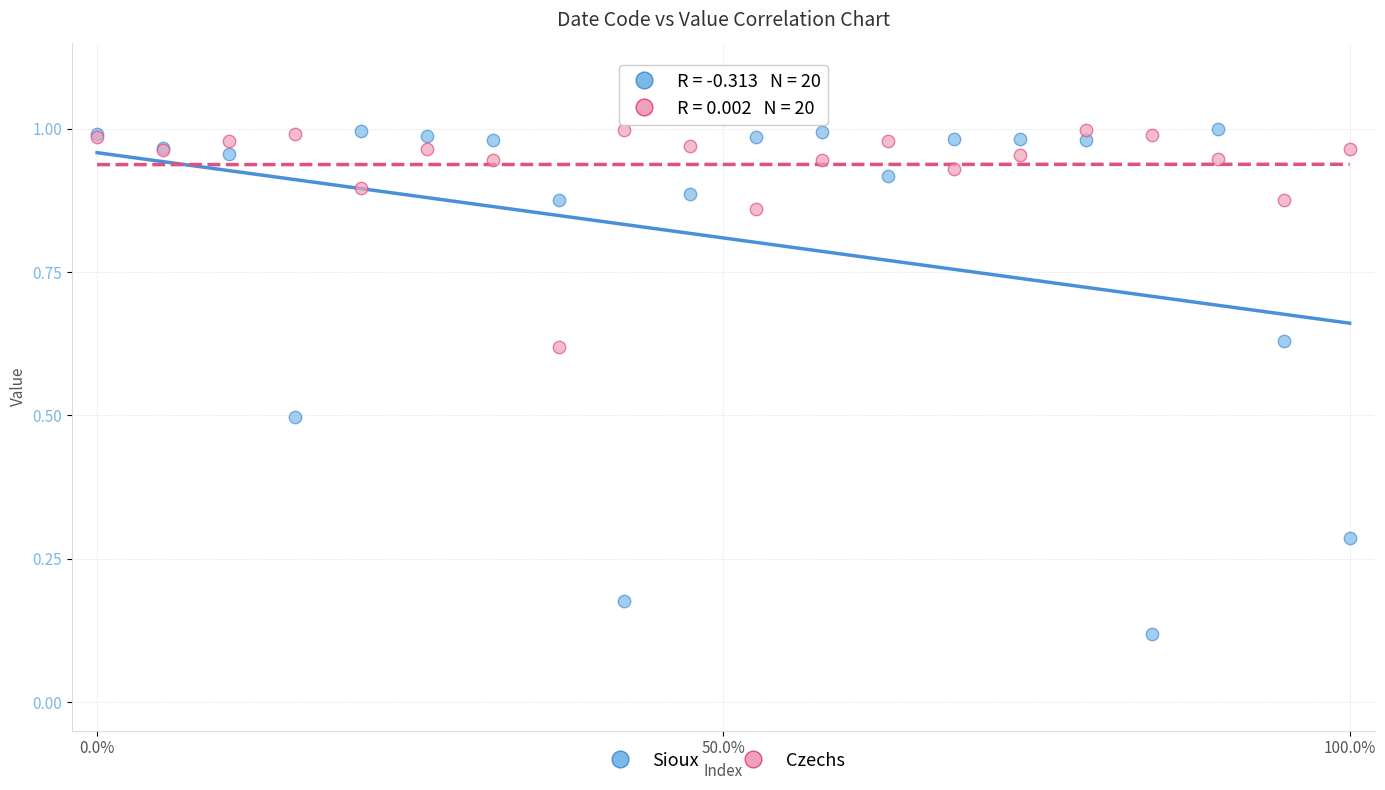

What are all the series names shown in the legend?

Sioux, Czechs